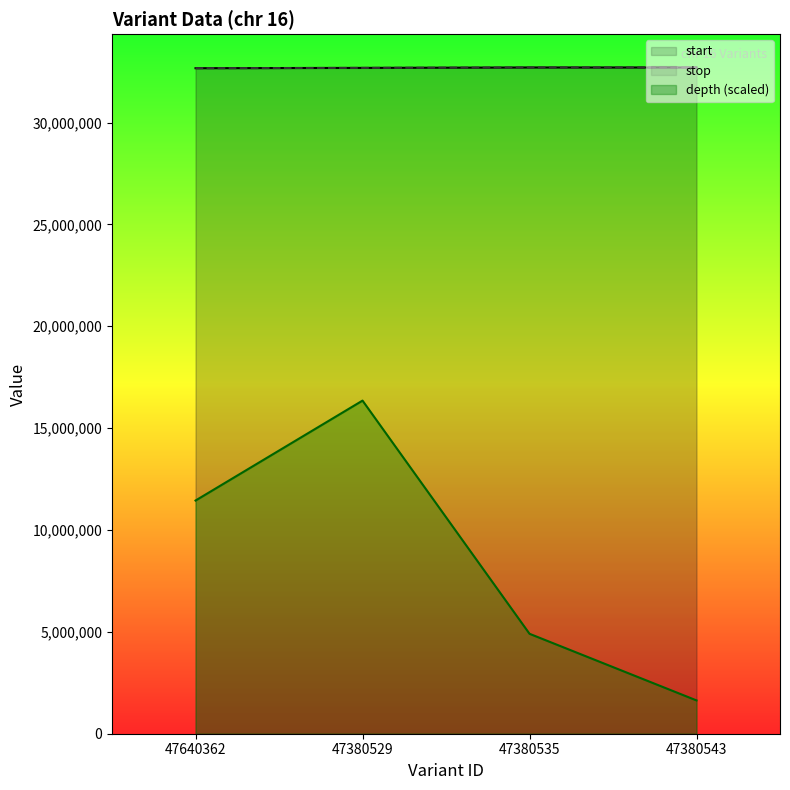

Reading right to left, transcribe all the data shown in this chart.

start: 47380543=32705291.0	47380535=32705106.0	47380529=32684654.0	47640362=32669779.0
stop: 47380543=32705293.0	47380535=32705107.0	47380529=32684655.0	47640362=32669780.0
depth: 47380543=1635264.6	47380535=4905793.6	47380529=16352645.5	47640362=11446851.8